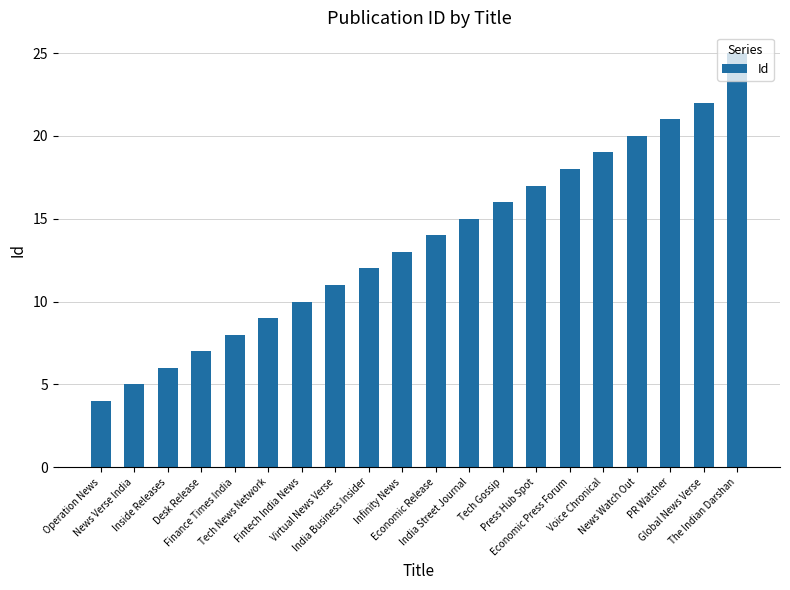

Does the chart contain stacked bars?

No